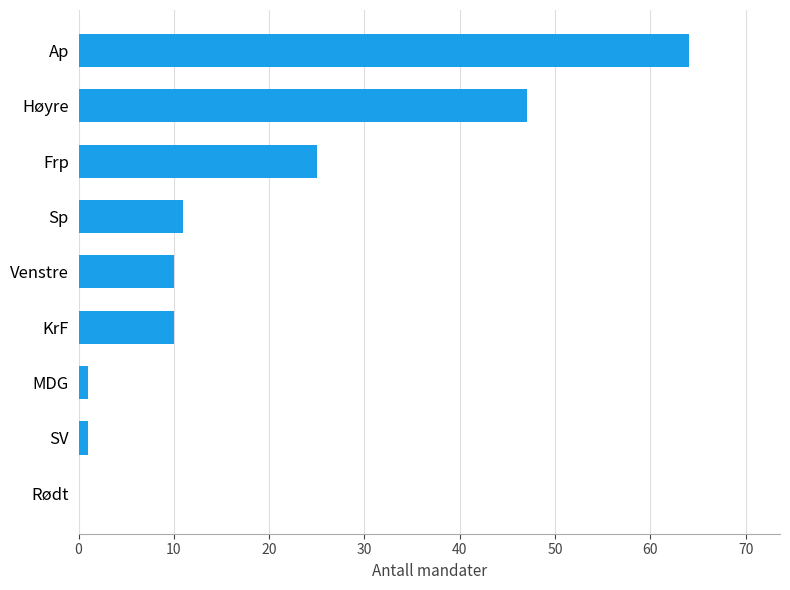

Count the number of data series in this chart.

1